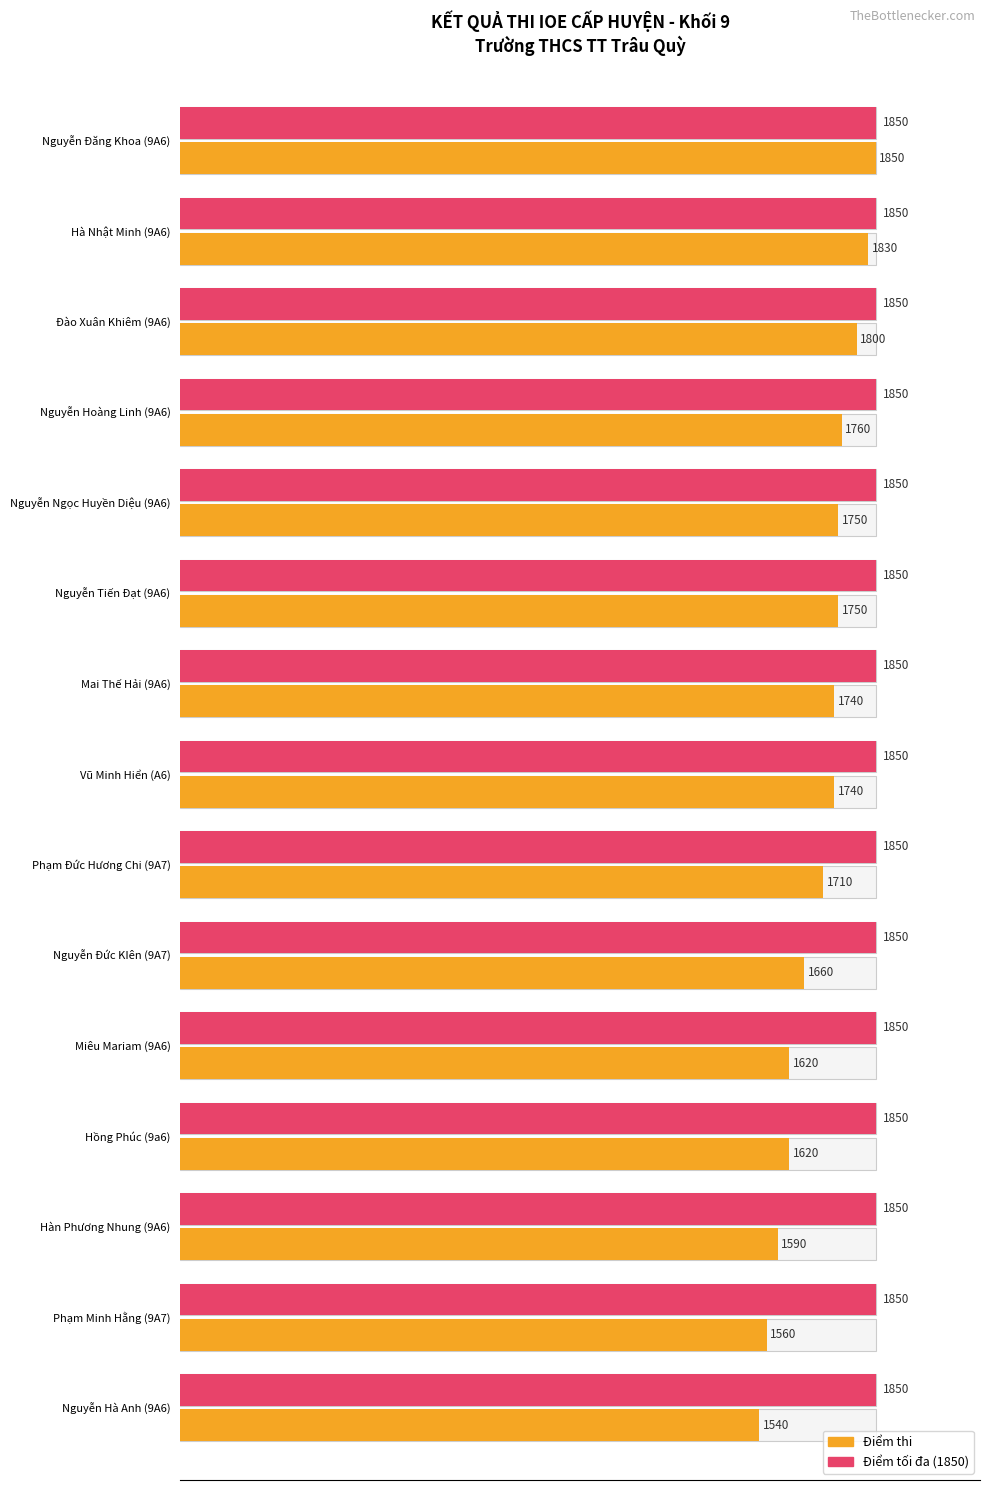

At how many categories does at least one series exceed 7?

15